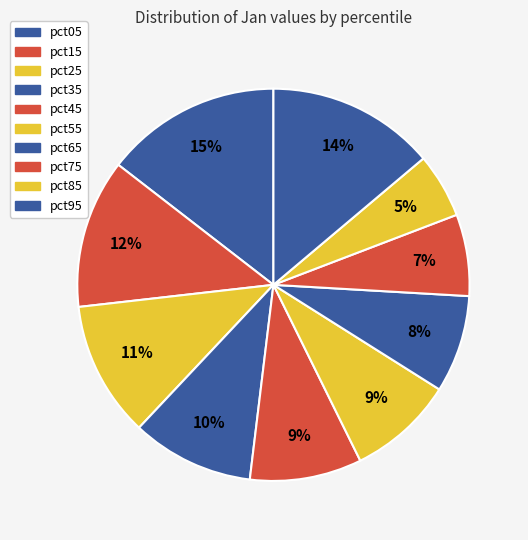

The pct25 slice represents 11% of the pie. True or false?

True